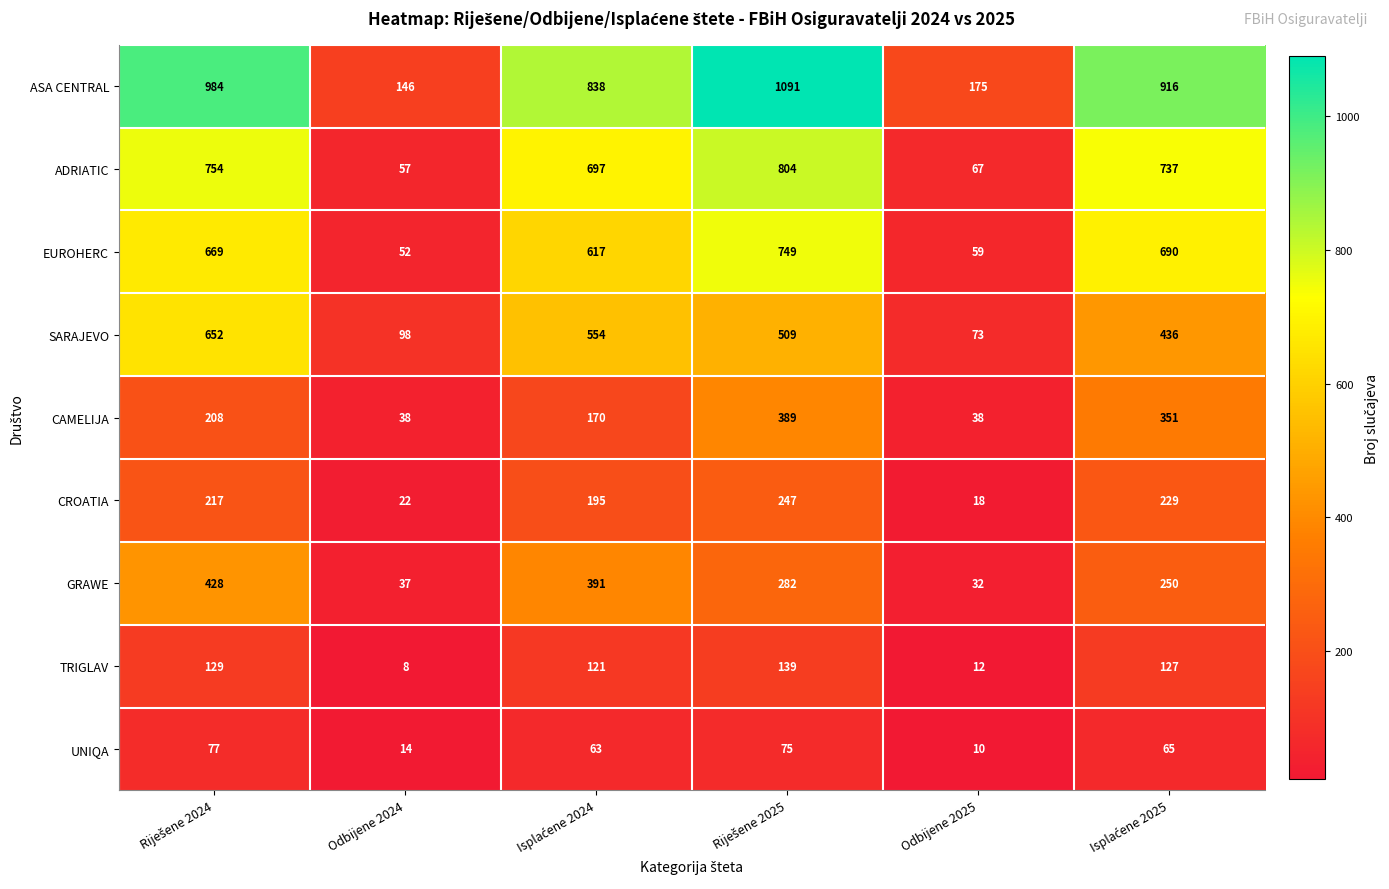

Which category has the lowest value in the GRAWE series?

Odbijene 2025